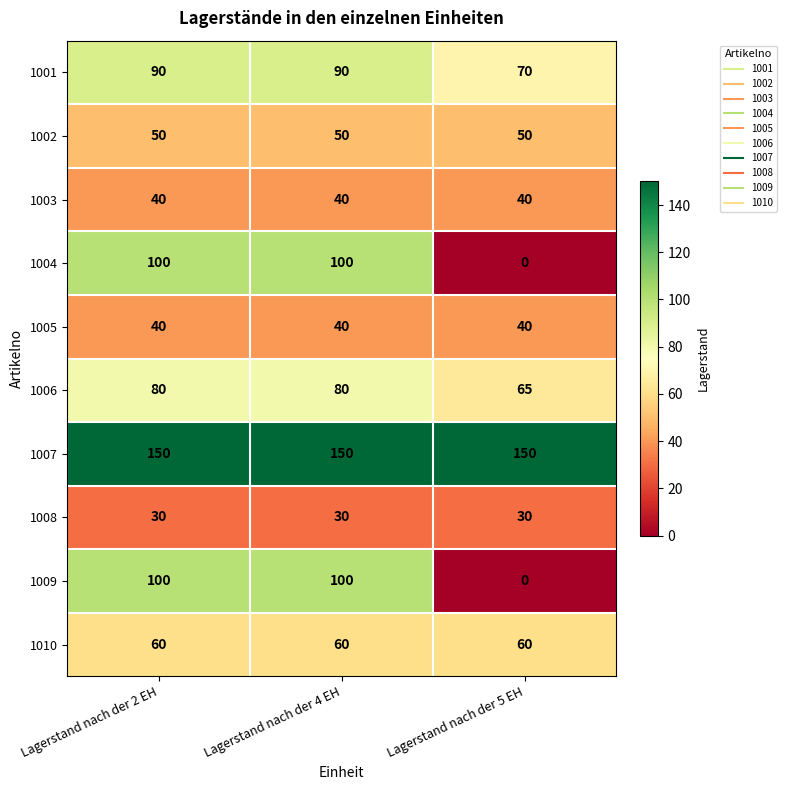

What value does the 1008 series have at Lagerstand nach der 2 EH?

30